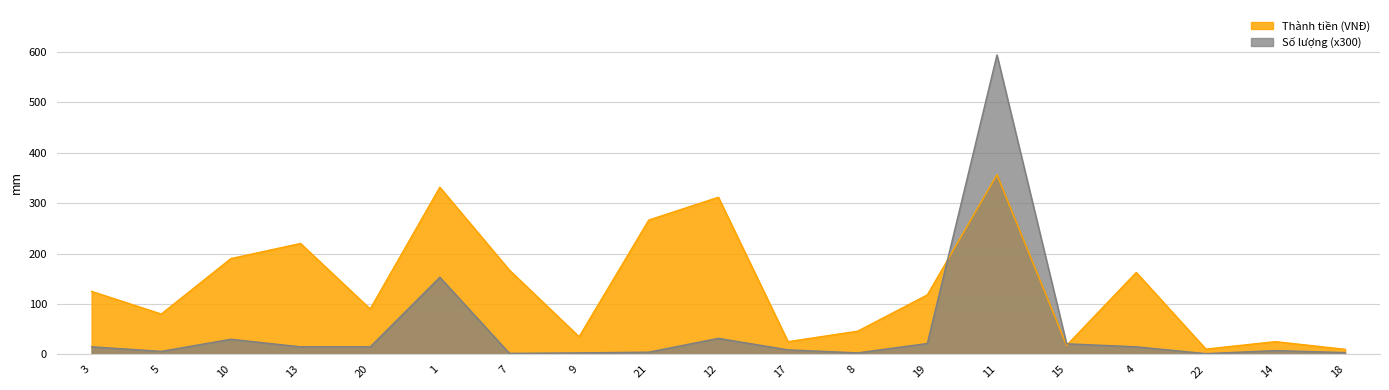

What is the sum of the Số lượng values at 22 and 3?

16500000